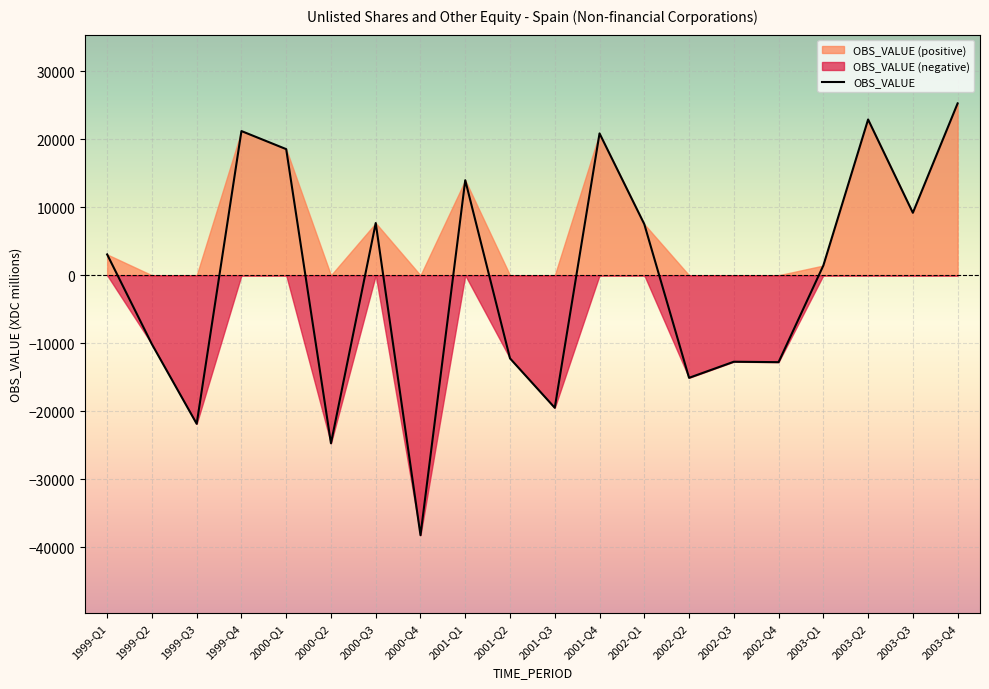

Which label corresponds to the largest value in the chart?

2003-Q4